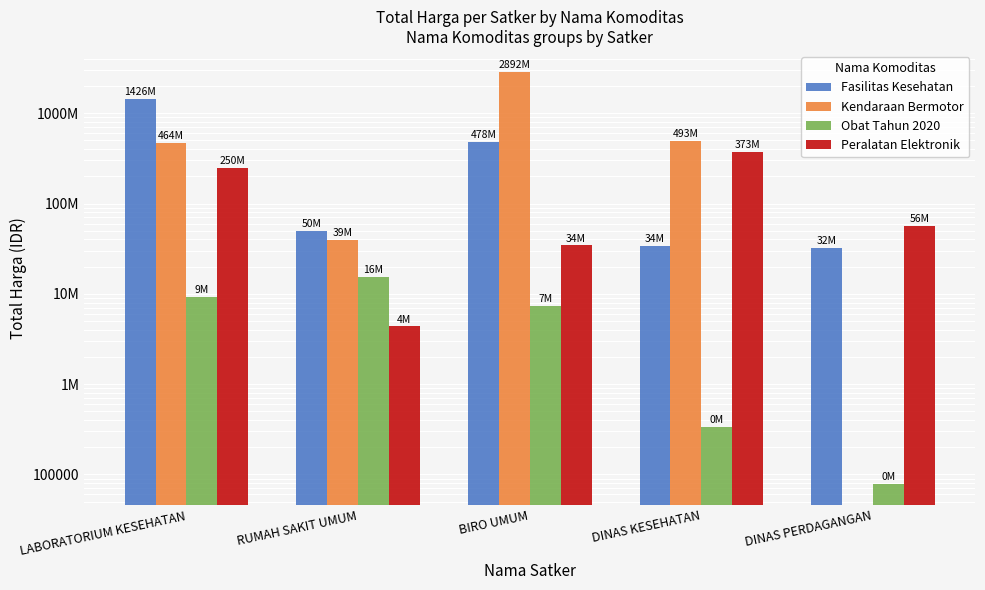

At BIRO UMUM, list the series in order from largest to smallest.

Kendaraan Bermotor, Fasilitas Kesehatan, Peralatan Elektronik, Obat Tahun 2020